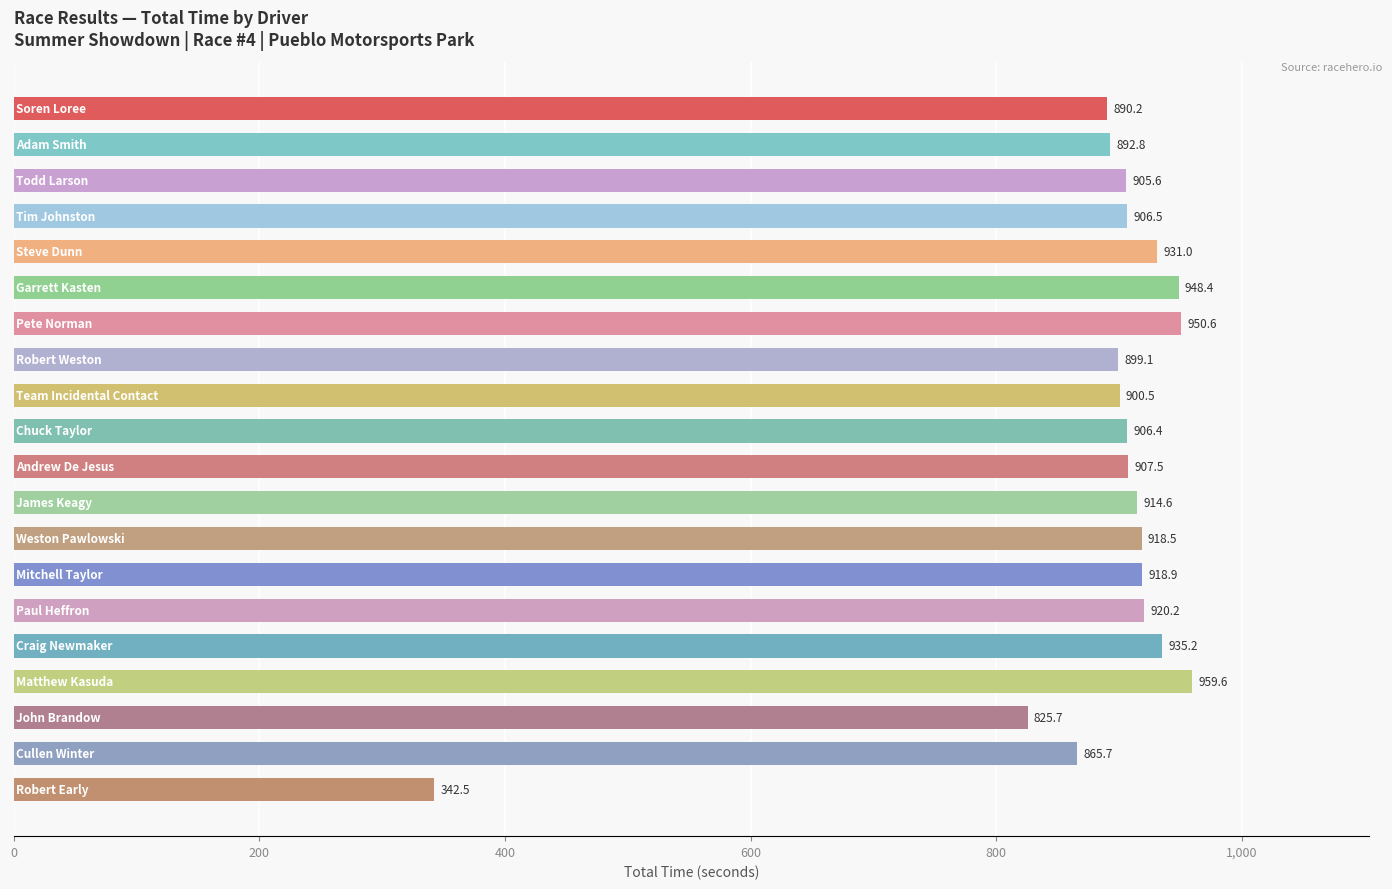

What is the sum of all values?

17639.5